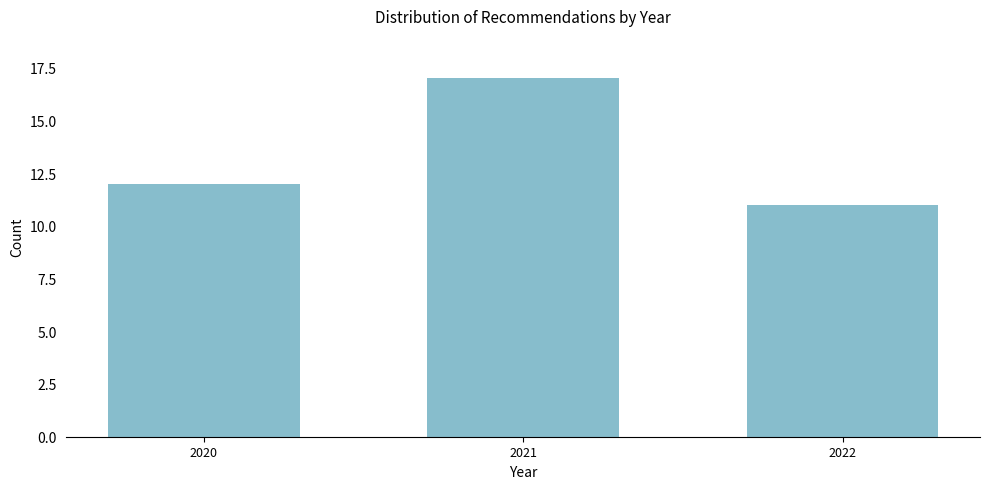

Reading right to left, extract all data points from this chart.

2022=11	2021=17	2020=12